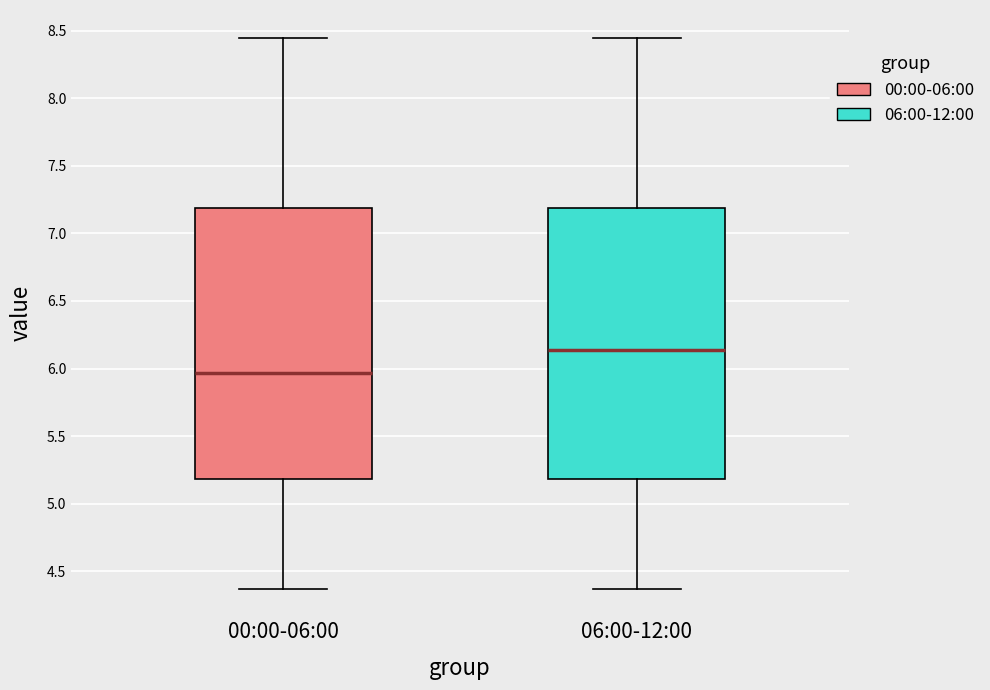

Reading left to right, read every box against the y-axis: the position of its median line, the range the box covers, and the ends of its whiskers. The values are not printed on the chart, so give them approximately, as read against the axis.

00:00-06:00: median 5.95, box 5.20 to 7.20, whiskers 4.35 to 8.45
06:00-12:00: median 6.15, box 5.20 to 7.20, whiskers 4.35 to 8.45